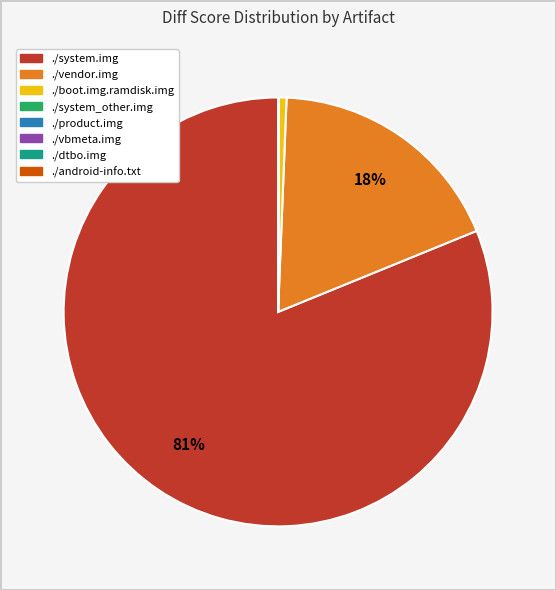

Is it true that ./boot.img.ramdisk.img is 1% of the pie?

True